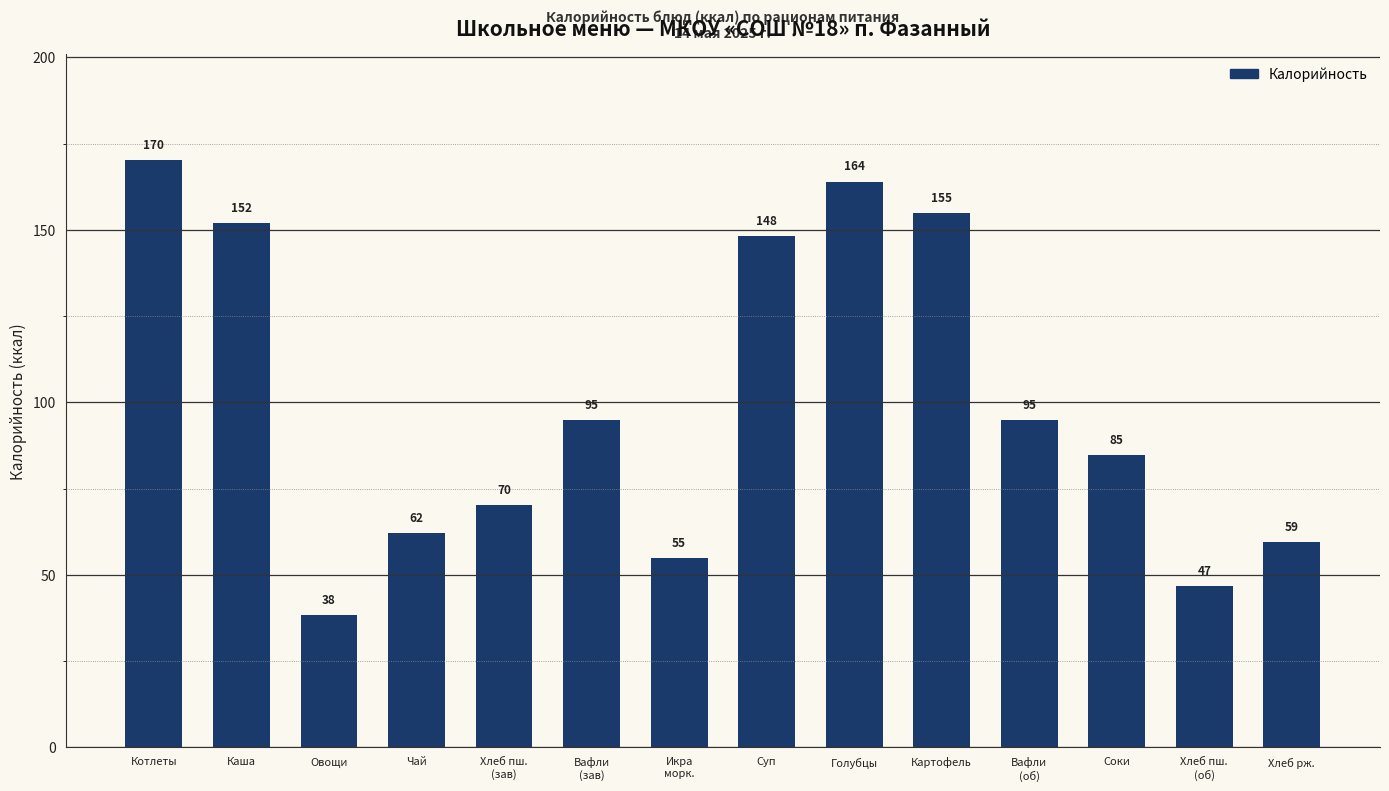

What is the smallest value displayed?

38.3